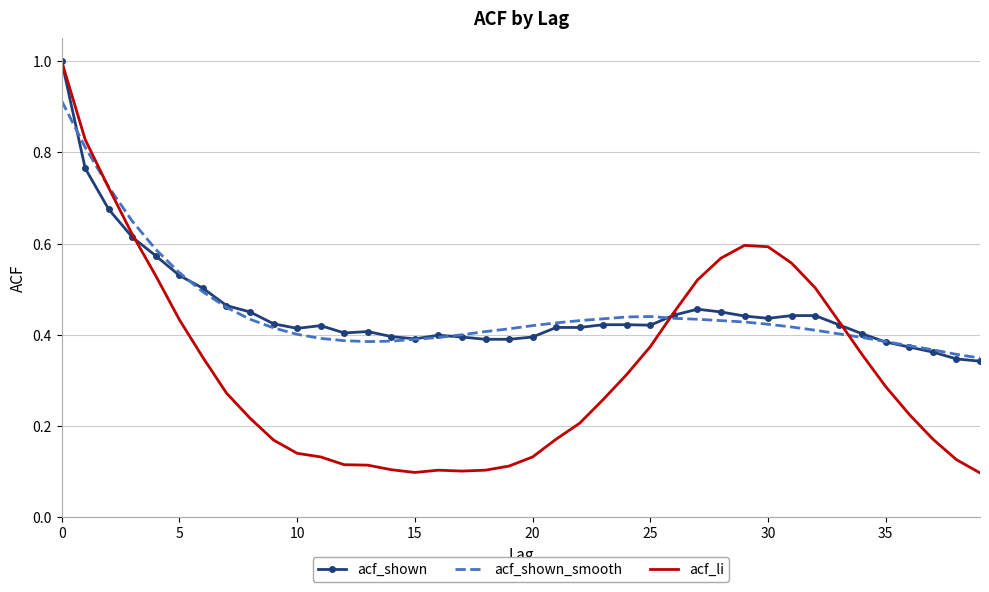

What is the maximum value shown in the chart?

1.0